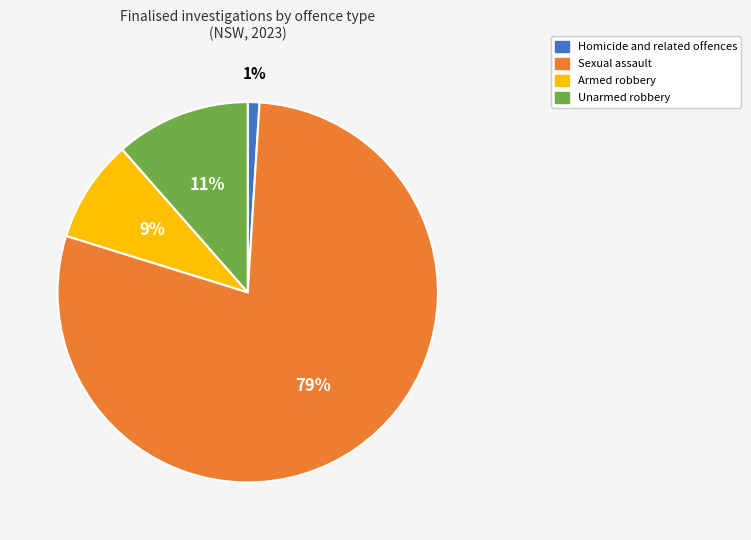

Which category has the smallest portion of the pie?

Homicide and related offences